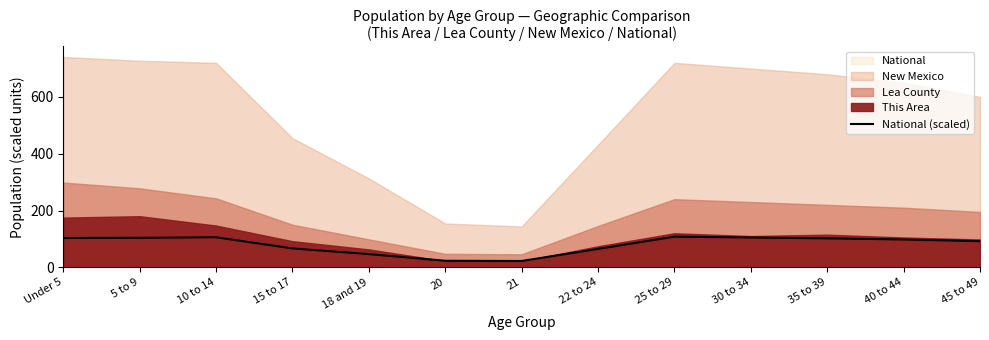

List the labels in order of value, smallest first.

21, 20, 18 and 19, 22 to 24, 15 to 17, 45 to 49, 40 to 44, 35 to 39, Under 5, 5 to 9, 30 to 34, 10 to 14, 25 to 29